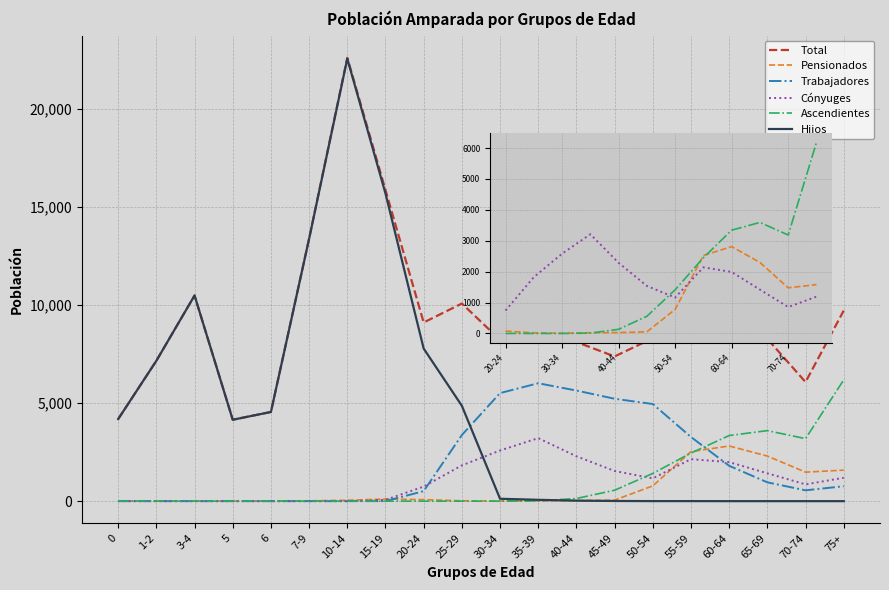

What position from the right is 65-69?

3